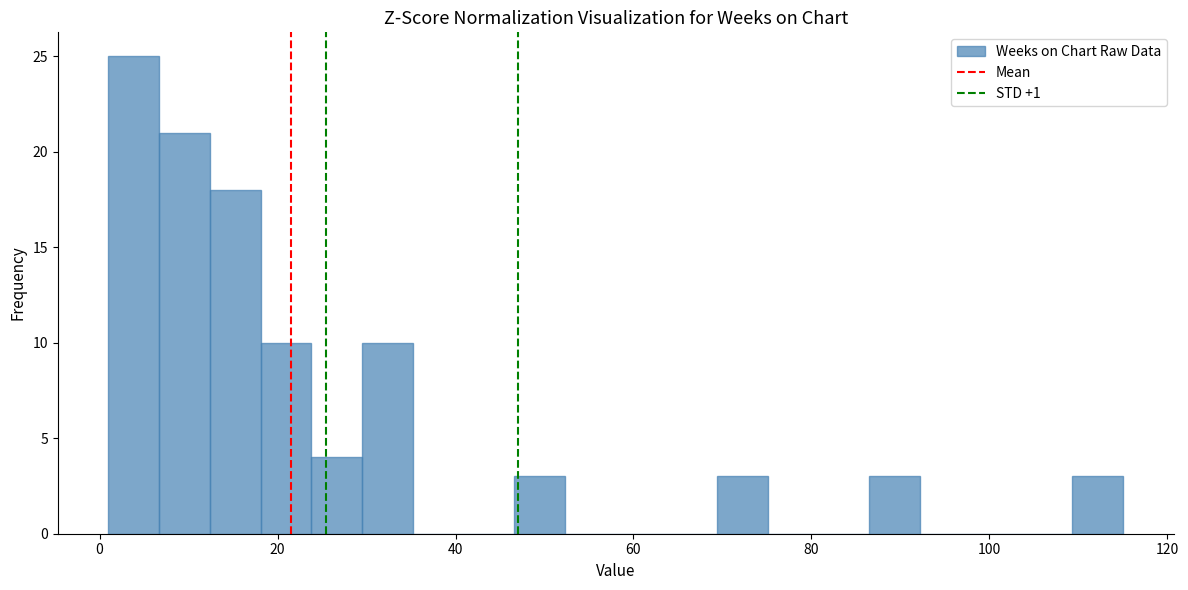

Around what value on the x-axis is the tallest bar? Give the approximate position of its centre, as read against the axis.

4